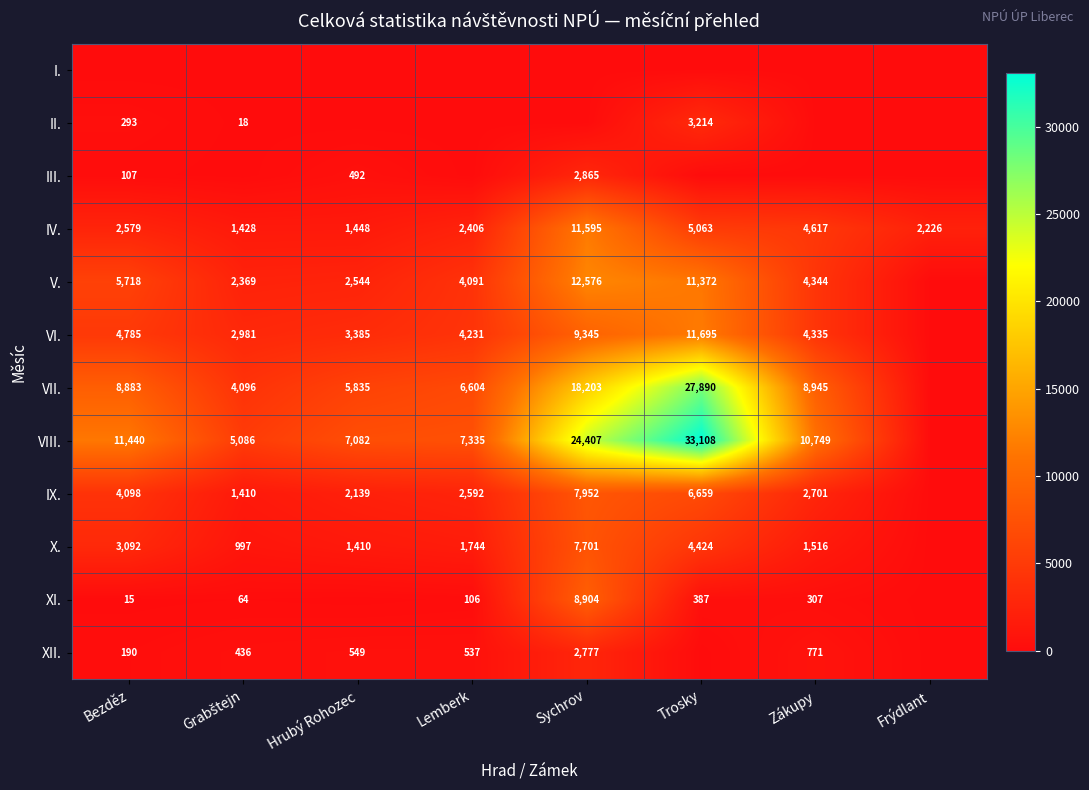

The value of IX. at Lemberk is 1802. True or false?

False